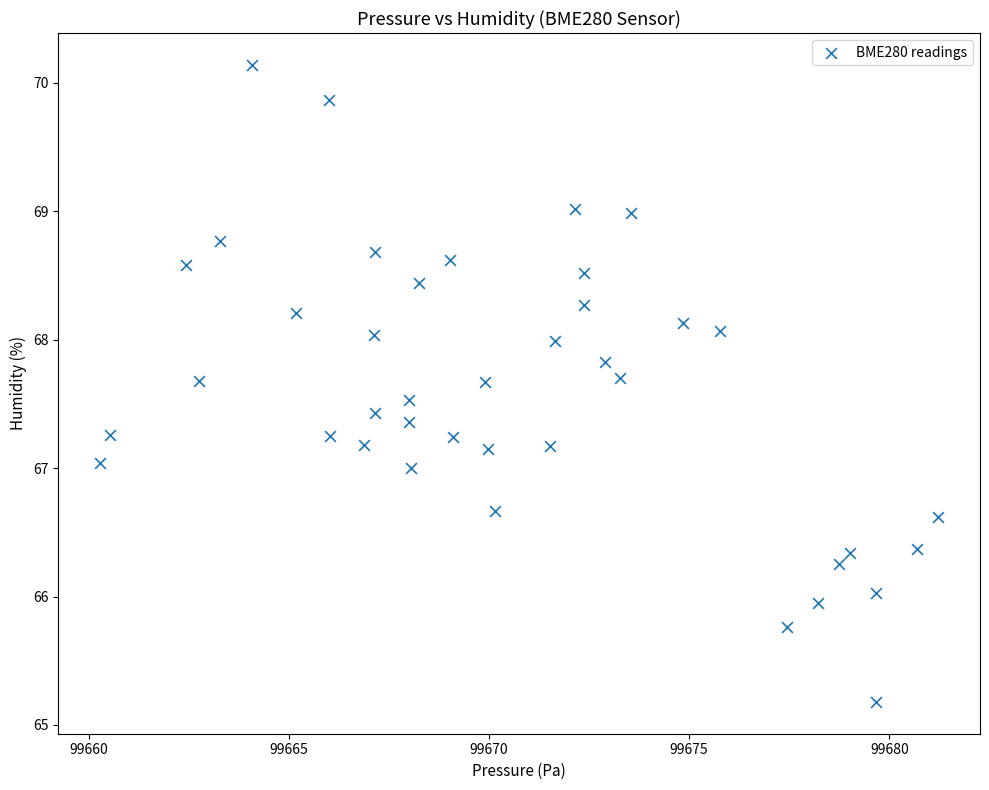

What is the range of Y values (max minus min)?

5.0